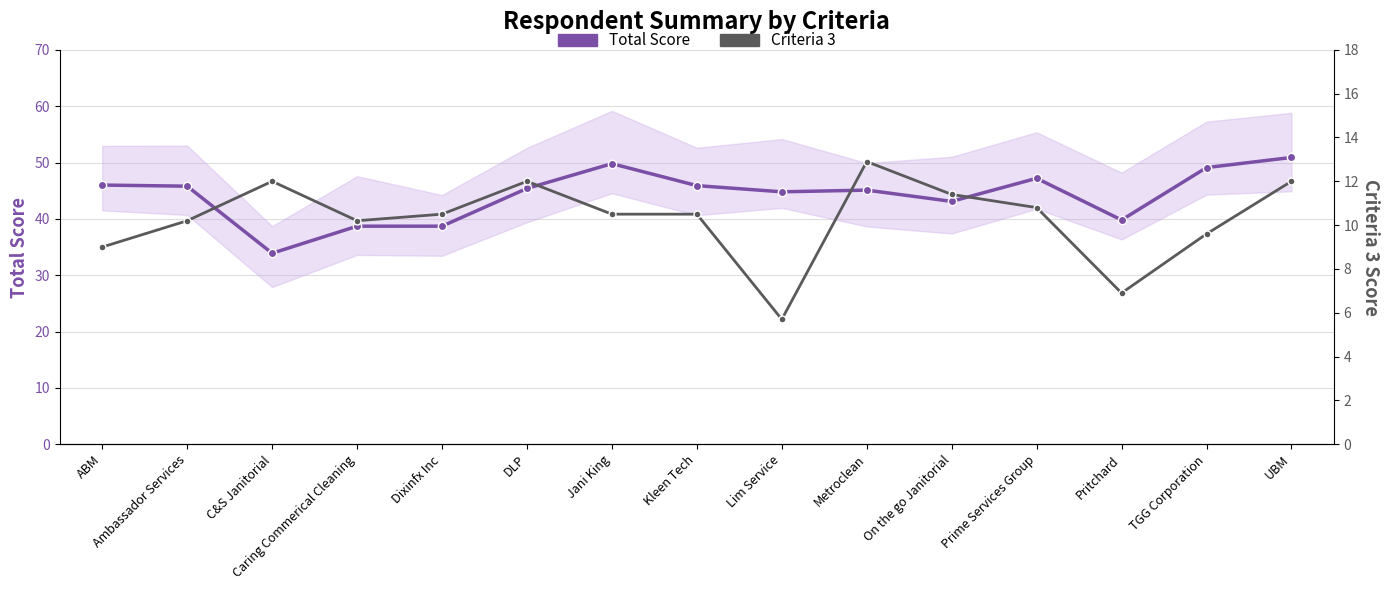

True or false: Total Score and Criteria 3 intersect in this chart.

False